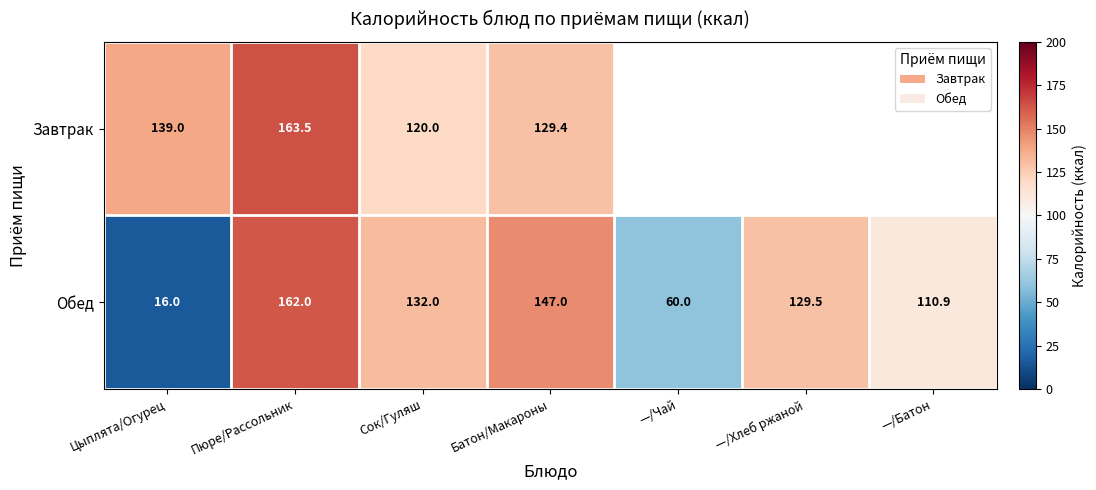

How many series are shown in this chart?

2